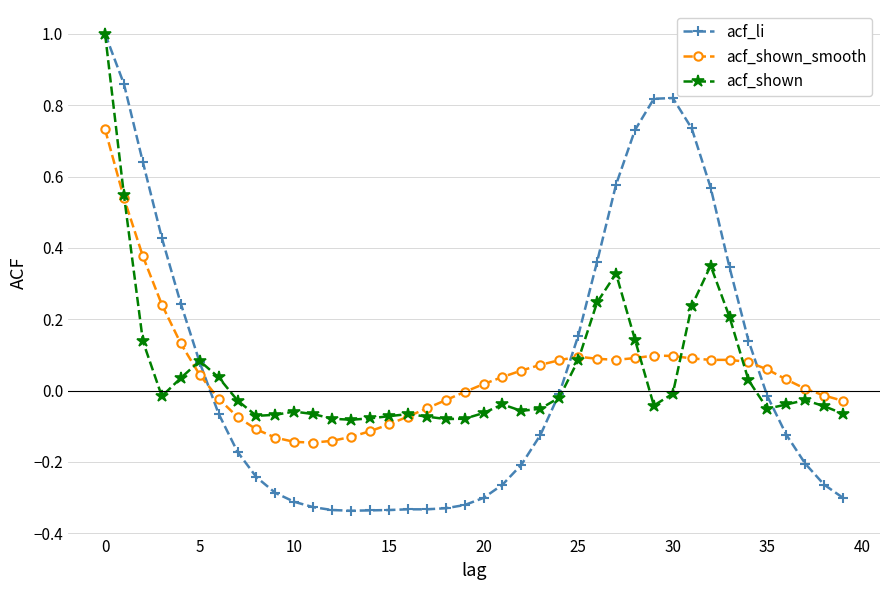

What is the highest value of the acf_shown series?

1.0